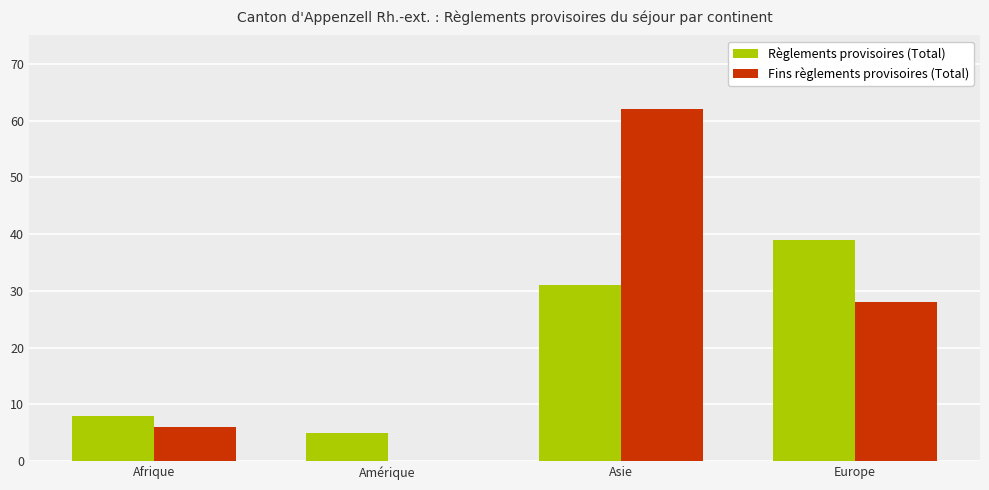

How many data points does each series have?

4